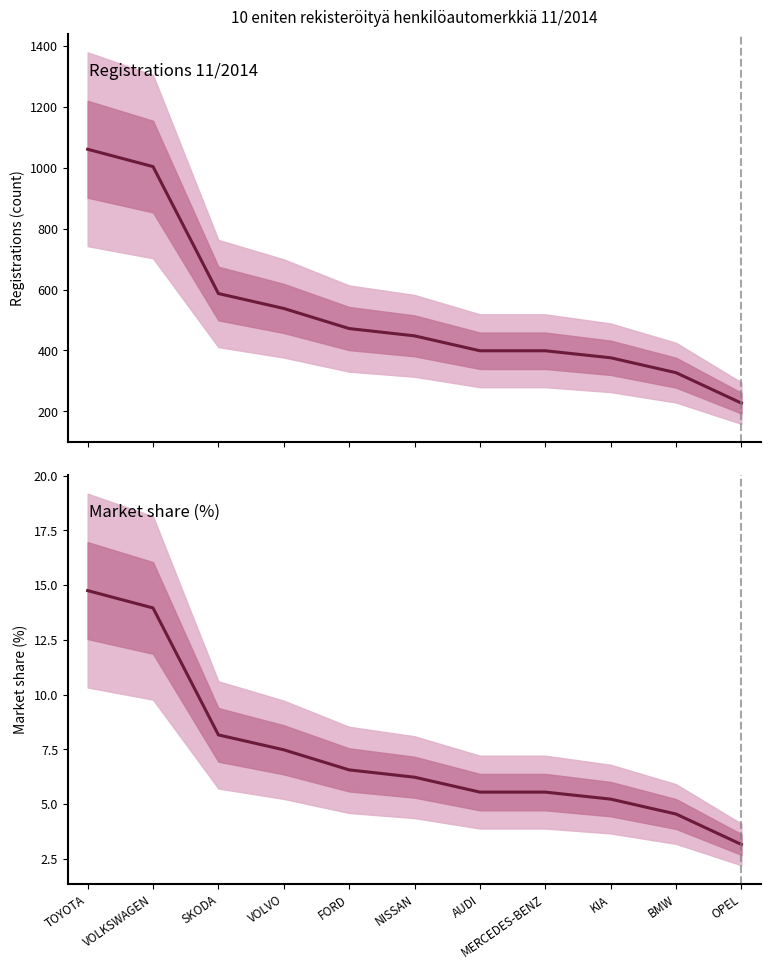

What is the highest value of the Market share (%) series?

14.7